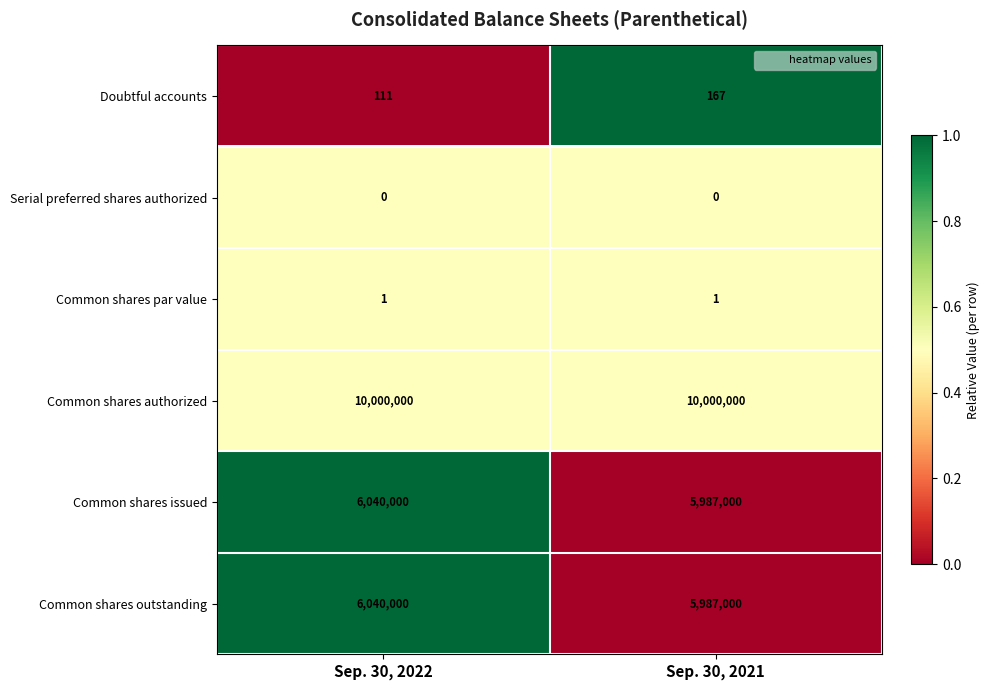

What is the total value across all series at Sep. 30, 2021?

21974168